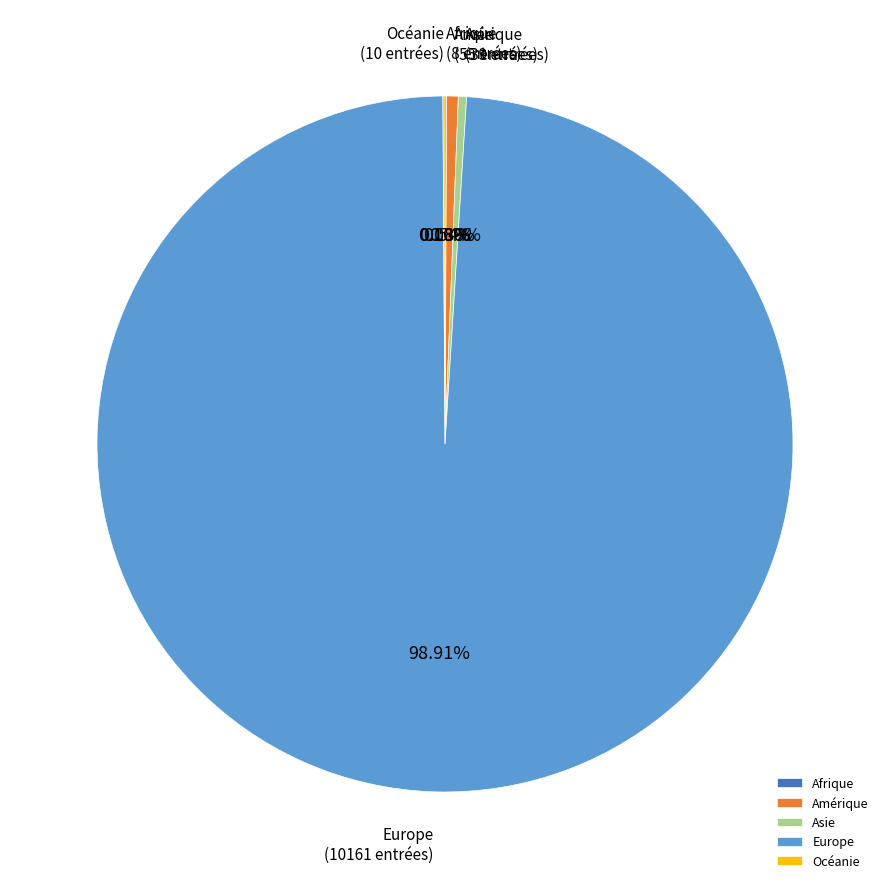

To the nearest percent, what is the difference between the largest and smallest slice percentages?

99%